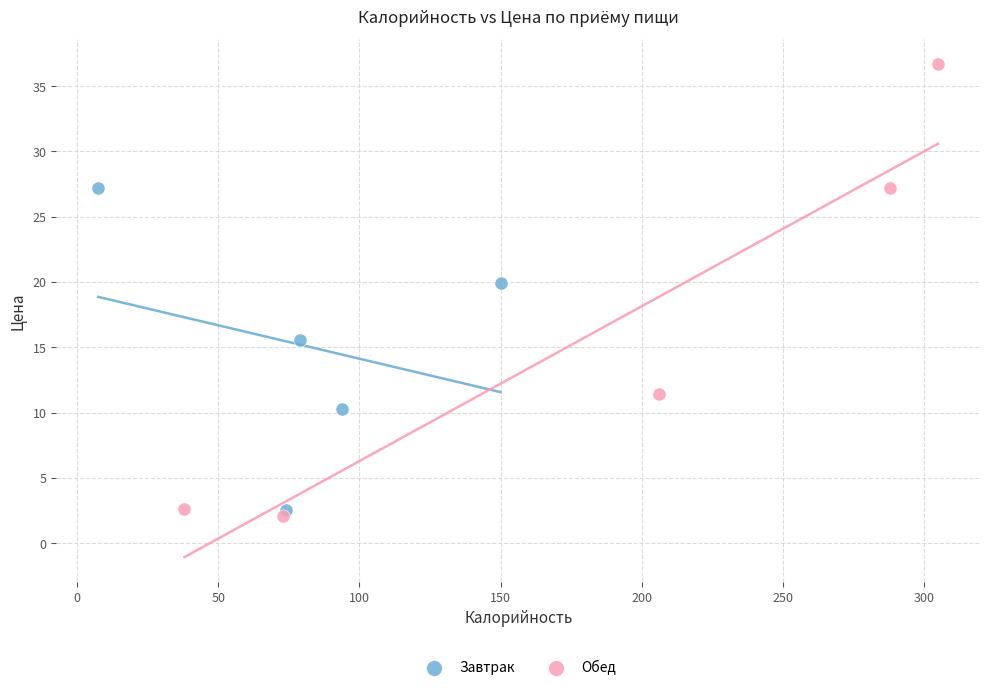

Which series contains the highest Y value?

Обед